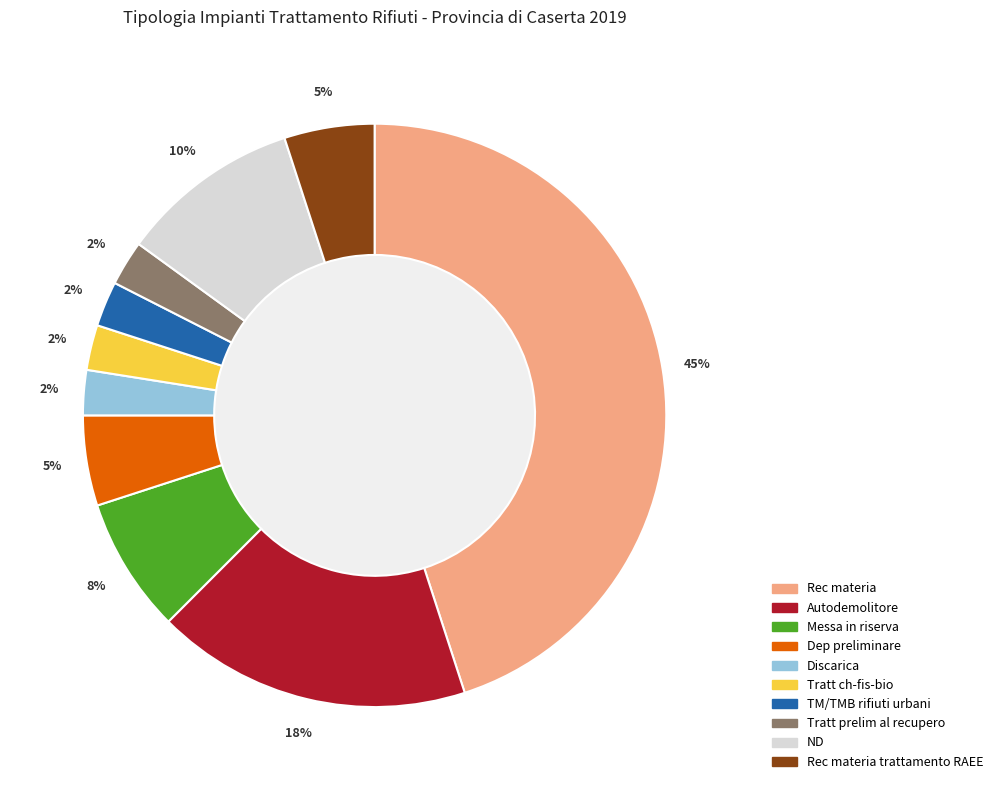

To the nearest percent, what is the average slice percentage?

10%